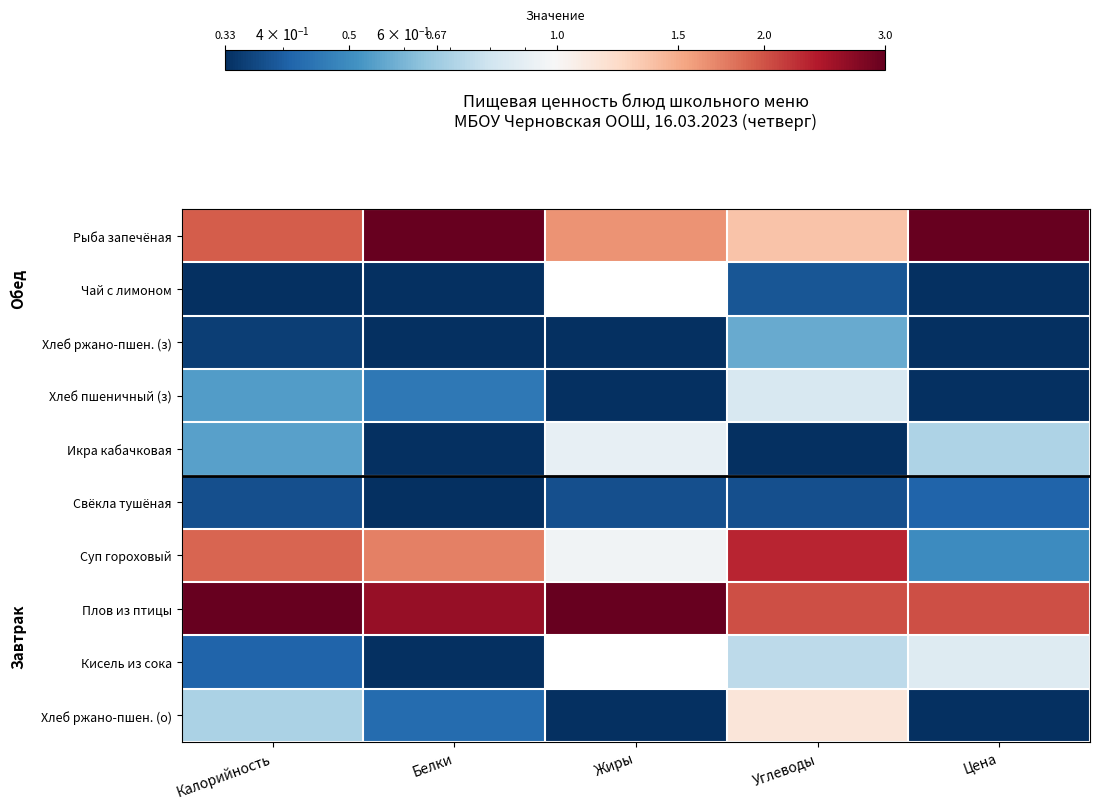

At Калорийность, list the series in order from smallest to largest.

Чай с лимоном, Хлеб ржано-пшен. (з), Свёкла тушёная, Кисель из сока, Хлеб пшеничный (з), Икра кабачковая, Хлеб ржано-пшен. (о), Суп гороховый, Рыба запечёная, Плов из птицы